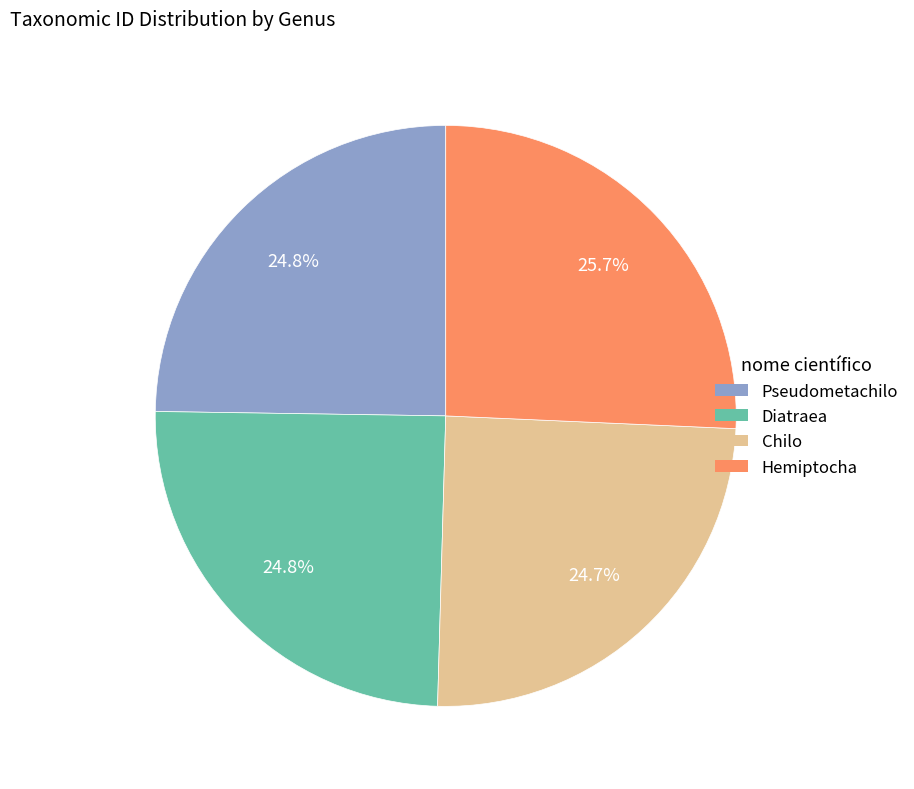

To the nearest percent, what is the combined percentage of Hemiptocha and Pseudometachilo?

50%